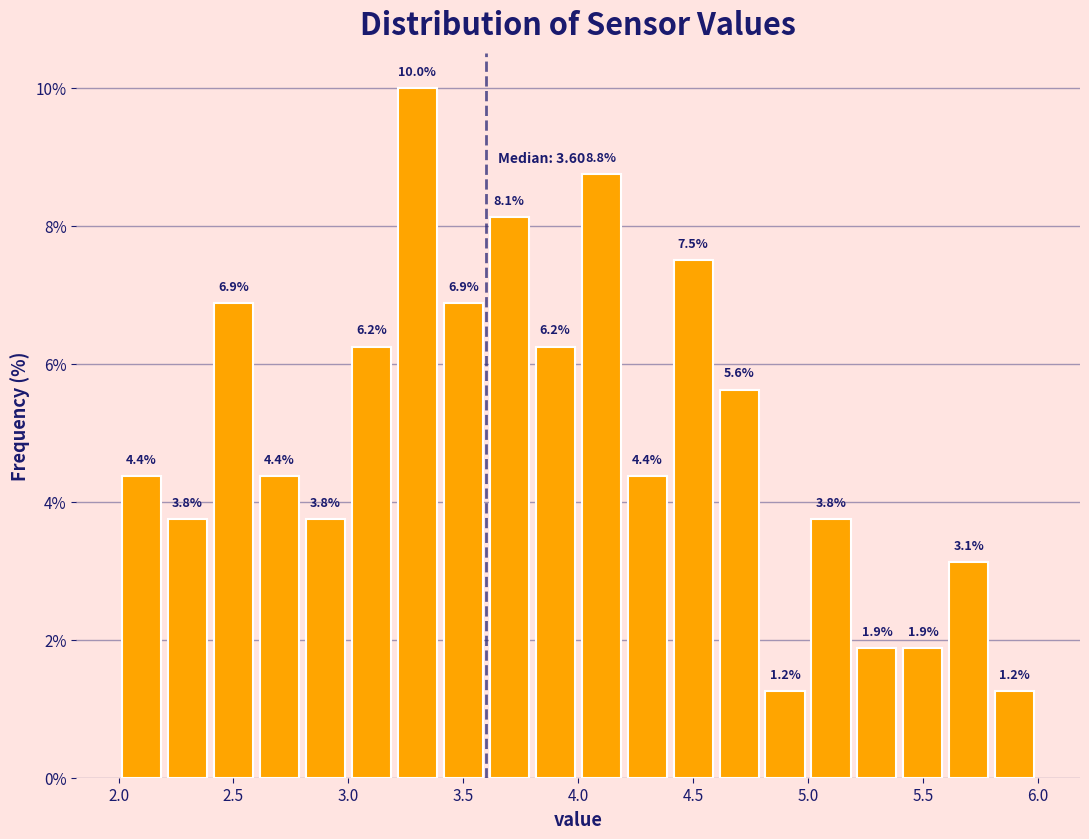

How tall is the bar that spans 4.8 to 5.0 on the x-axis?

1.2